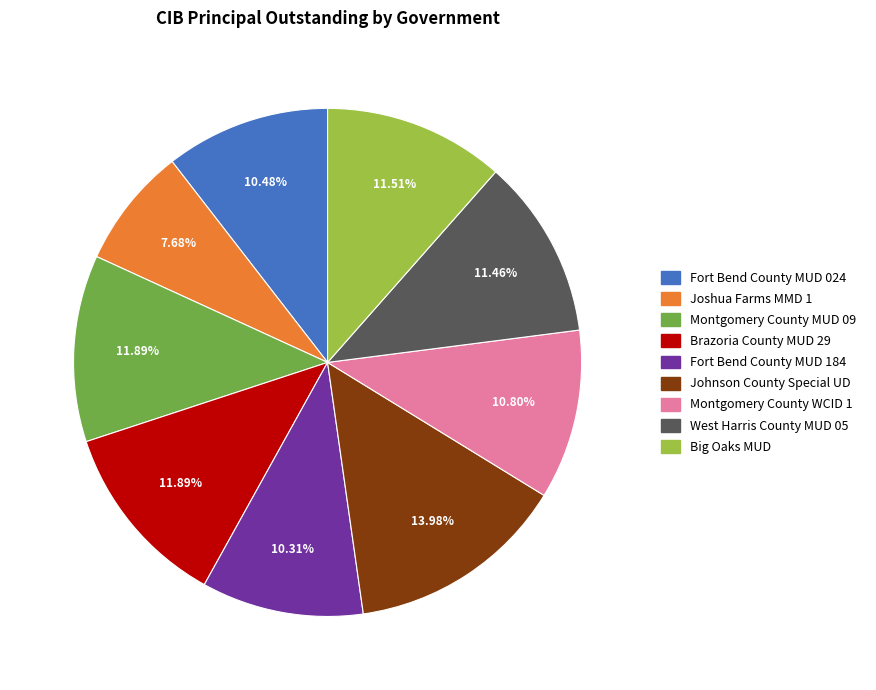

How many slices are in this pie chart?

9